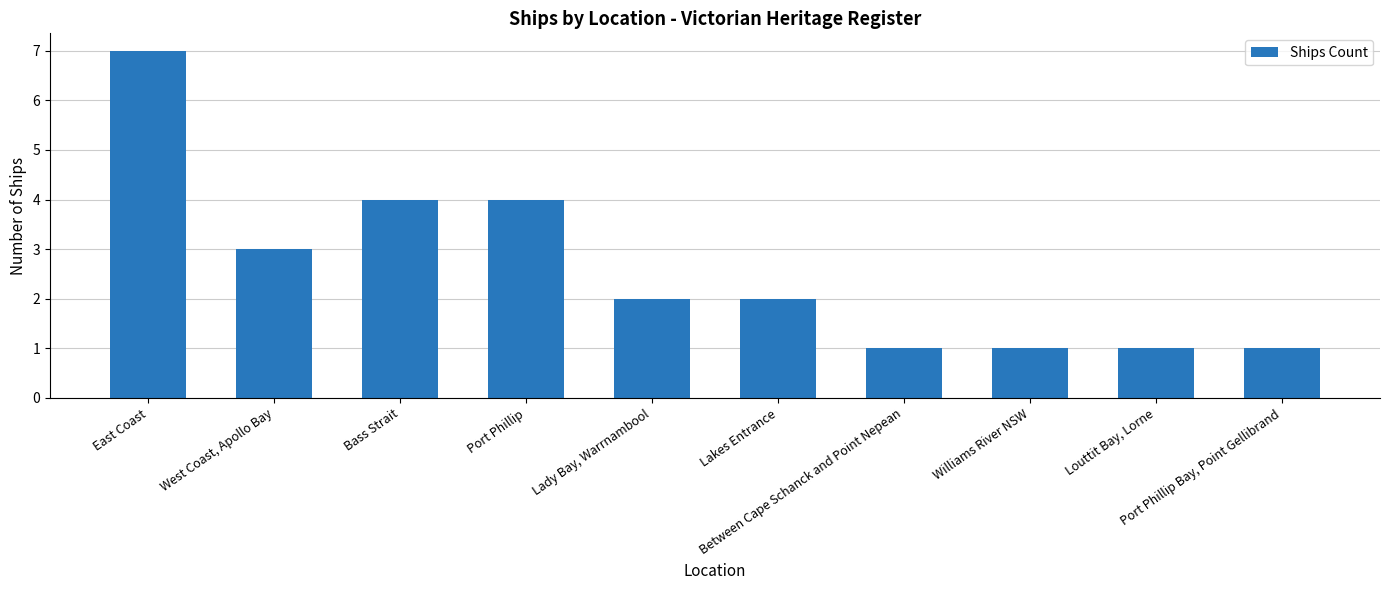

What is the approximate value at Williams River NSW?

1